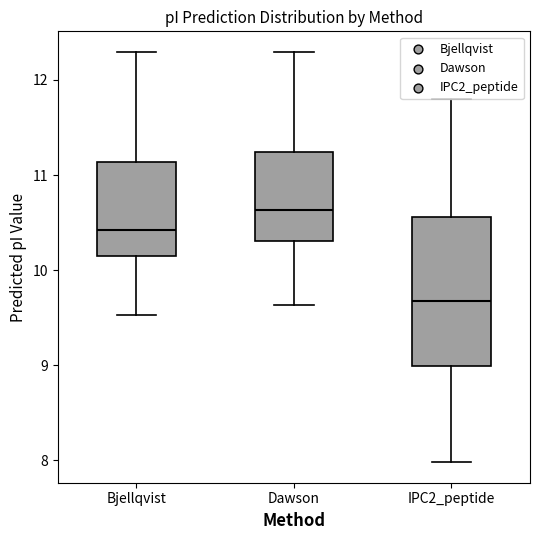

Where does the lower whisker of the box for IPC2_peptide end on the y-axis? The values are not printed on the chart, so give them approximately, as read against the axis.

8.0